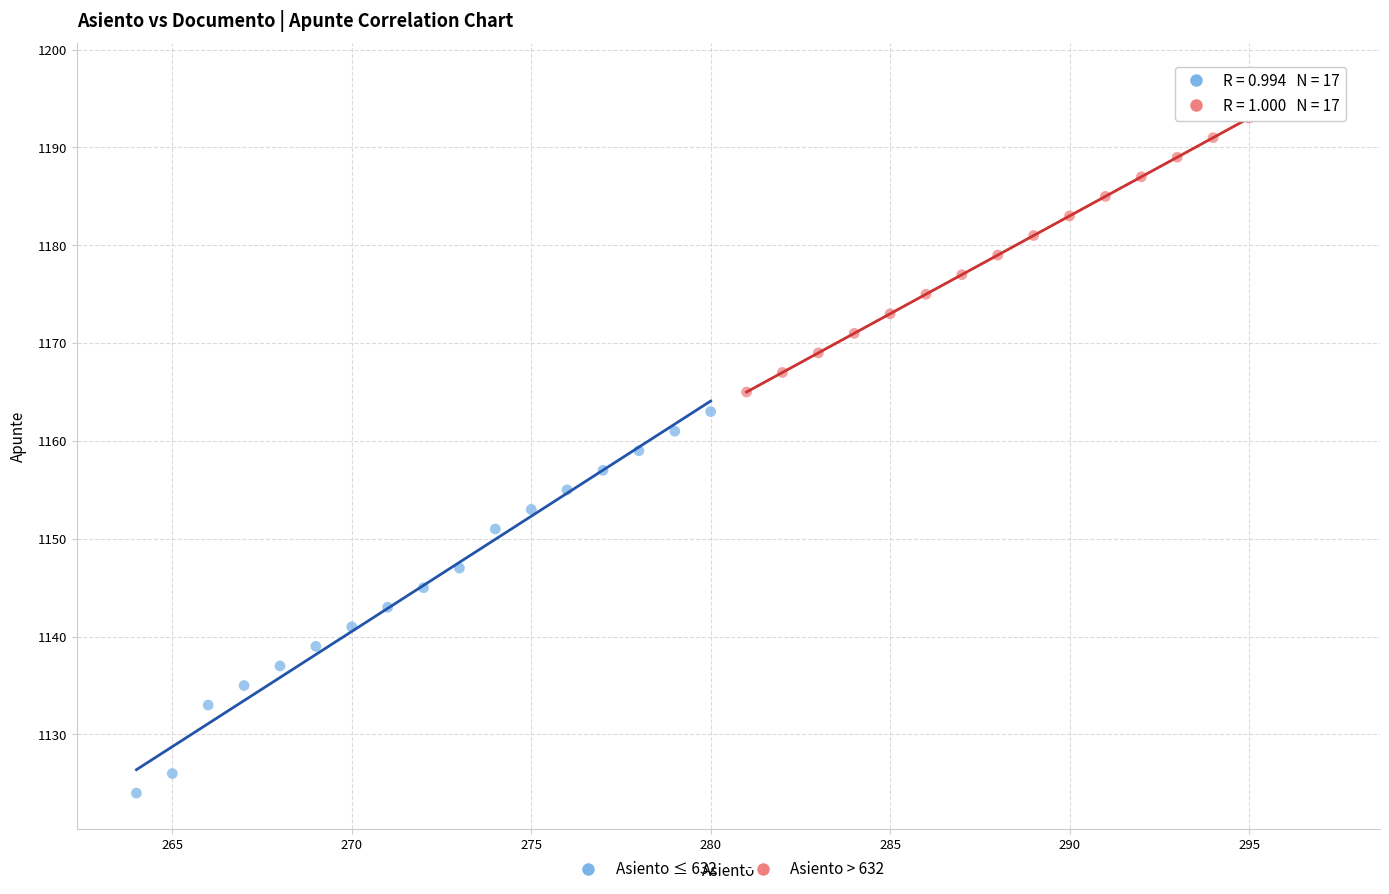

Which series has the largest Y range (max minus min)?

Asiento ≤ 632